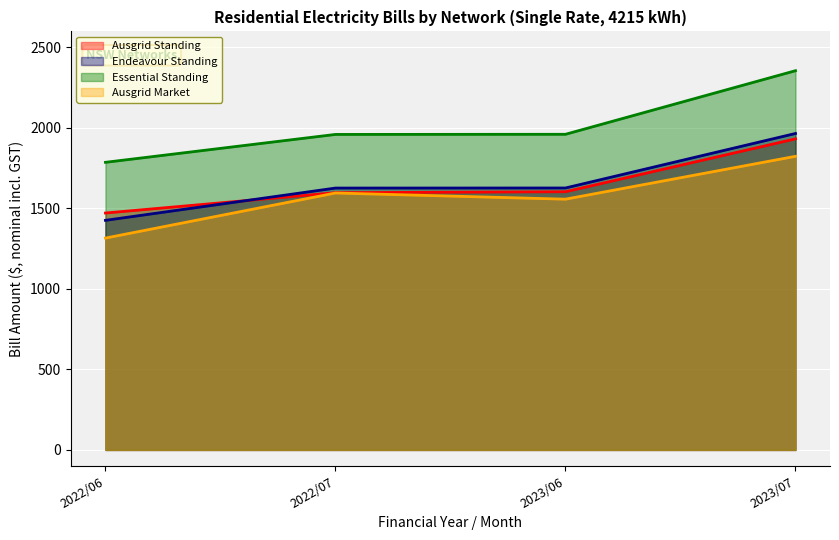

Does the chart display data point markers on the line(s)?

No